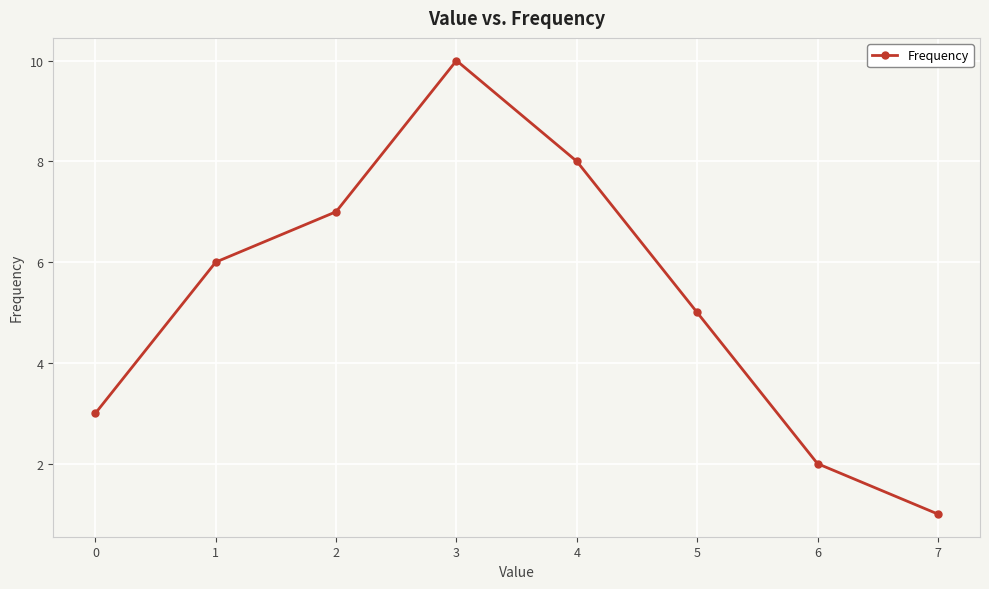

How many categories are shown in the chart?

8